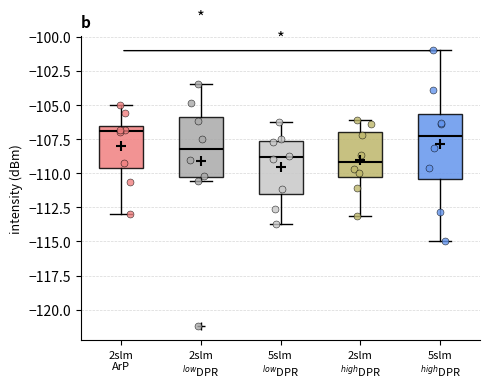

Reading left to right, transcribe this box plot: for each box, give where its median line is, the range the box spans, and where its two whiskers end, as read against the y-axis. The values are not printed on the chart, so give them approximately, as read against the axis.

2slm ArP: median -107.0, box -109.5 to -106.5, whiskers -113.0 to -105.0
2slm $^{low}$DPR: median -108.0, box -110.5 to -106.0, whiskers -110.5 (just below the box's lower edge) to -103.5
5slm $^{low}$DPR: median -109.0, box -111.5 to -107.5, whiskers -113.5 to -106.5
2slm $^{high}$DPR: median -109.0, box -110.0 to -107.0, whiskers -113.0 to -106.0
5slm $^{high}$DPR: median -107.5, box -110.5 to -105.5, whiskers -115.0 to -101.0